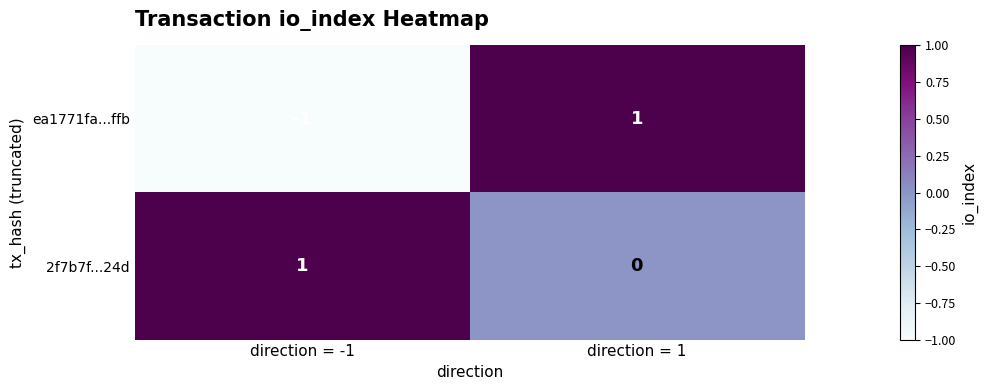

Rank the series at direction = -1 from lowest to highest value.

ea1771fa...ffb, 2f7b7f...24d